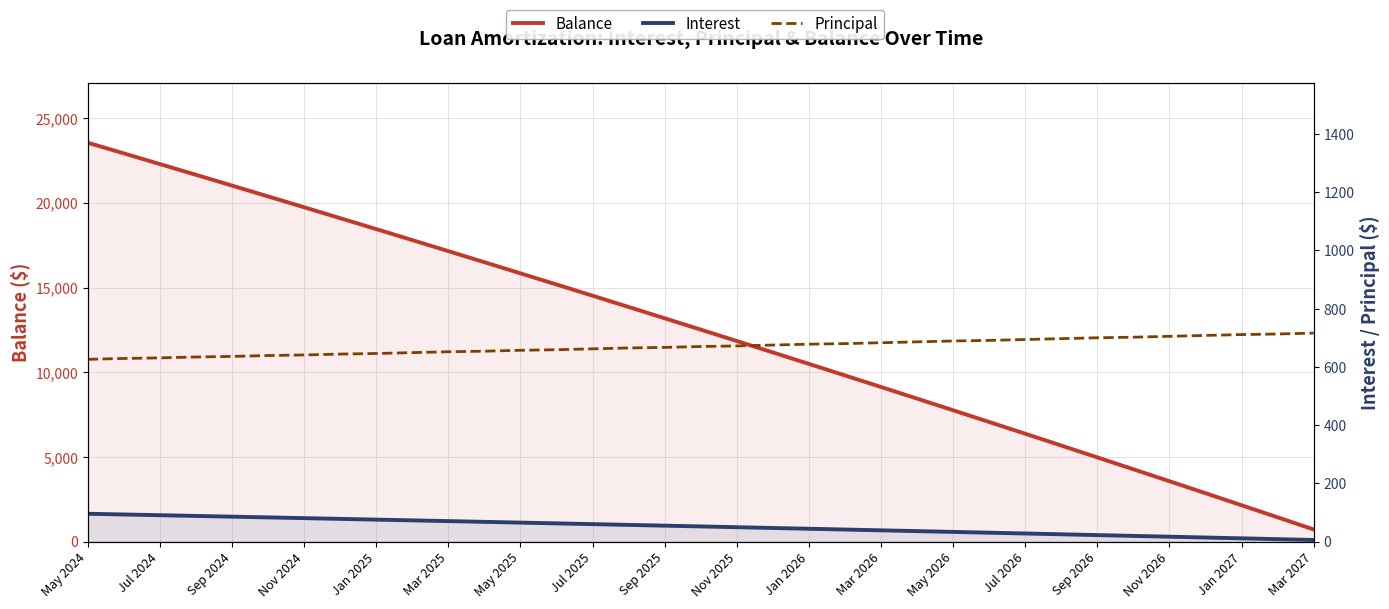

How many data points in Balance are above 12519?

17